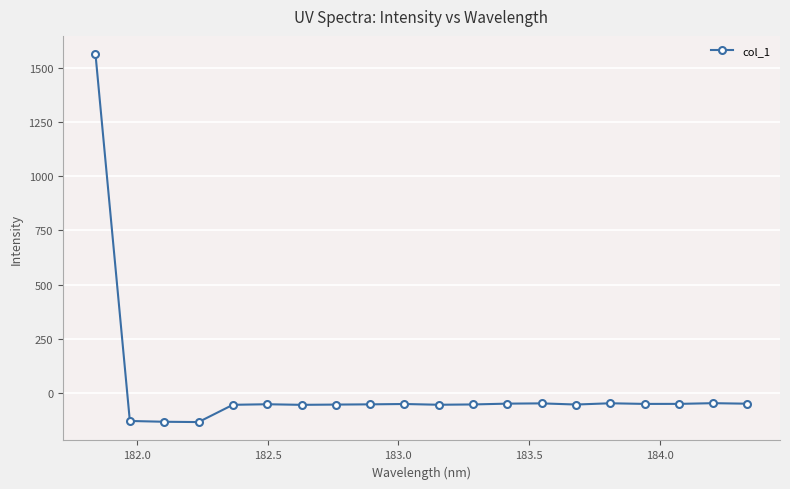

How many lines are shown in the chart?

1